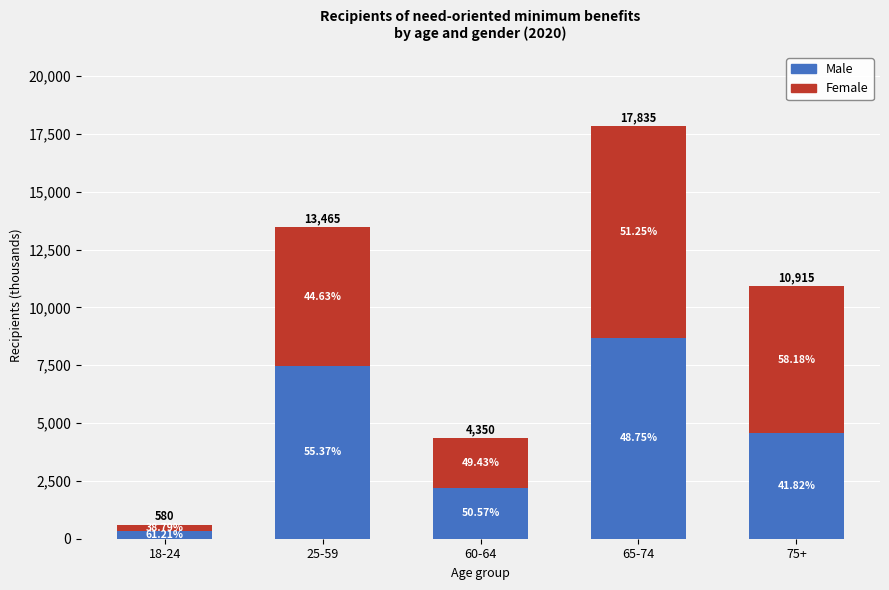

How many bars are there in total?

5